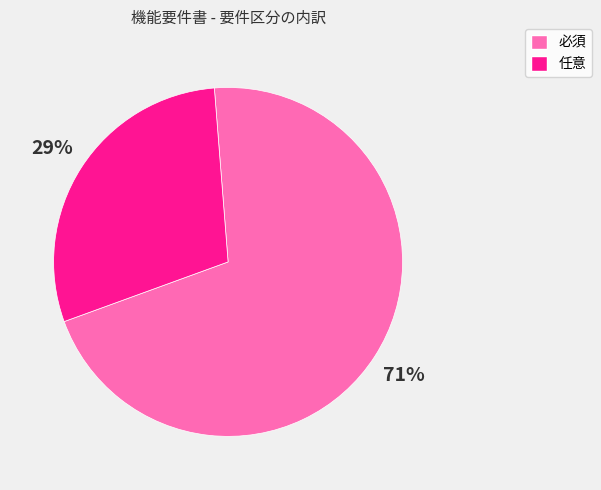

Do 必須 and 任意 together represent more than half of the pie?

Yes